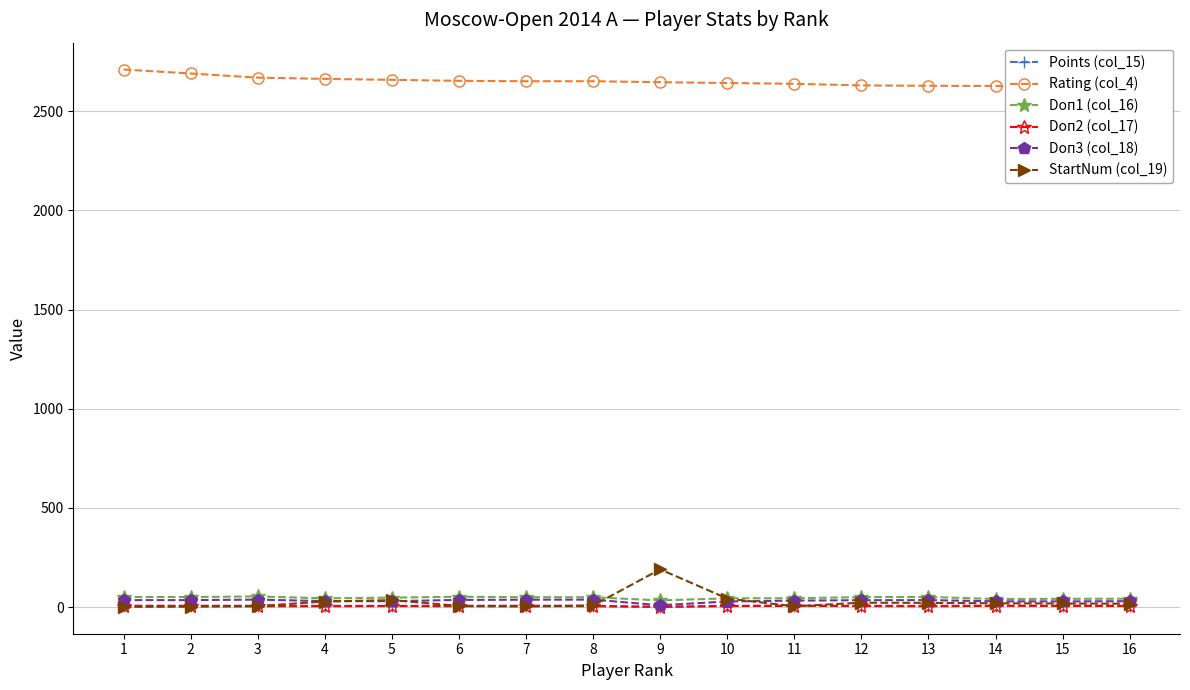

Reading left to right, list all the values displayed in this chart.

Points (col_15): 7.0	7.0	6.5	6.0	5.5	6.5	7.0	6.5	1.0	5.5	7.0	6.0	6.0	6.5	6.5	6.5
Rating (col_4): 2710.0	2690.0	2669.0	2663.0	2658.0	2653.0	2651.0	2651.0	2646.0	2642.0	2638.0	2630.0	2628.0	2627.0	2617.0	2613.0
Doп1 (col_16): 50.5	50.5	53.5	44.0	47.5	52.0	50.0	49.5	33.5	44.0	44.5	50.0	51.0	40.5	41.5	42.0
Doп2 (col_17): 5.0	5.0	4.0	4.0	5.0	4.0	5.0	4.0	1.0	5.0	6.0	5.0	4.0	6.0	6.0	5.0
Doп3 (col_18): 35.0	35.0	37.5	30.0	29.5	36.0	37.0	37.5	9.0	28.0	32.5	34.5	35.0	29.0	28.5	29.5
StartNum (col_19): 1.0	2.0	5.0	28.0	35.0	6.0	3.0	8.0	190.0	43.0	4.0	22.0	21.0	19.0	18.0	17.0